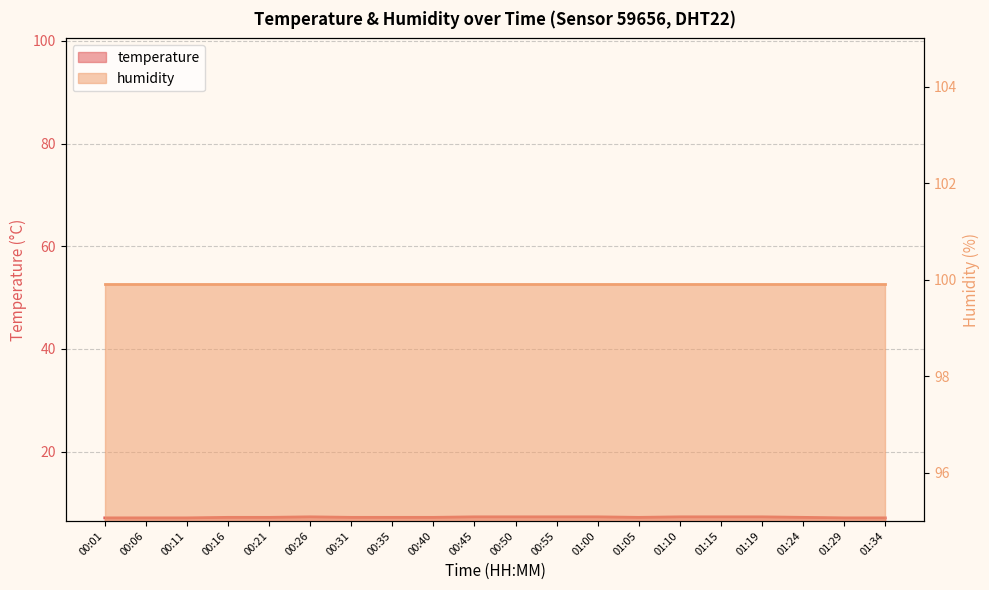

How many points are higher than both their immediate neighbors (excluding endpoints)?

1